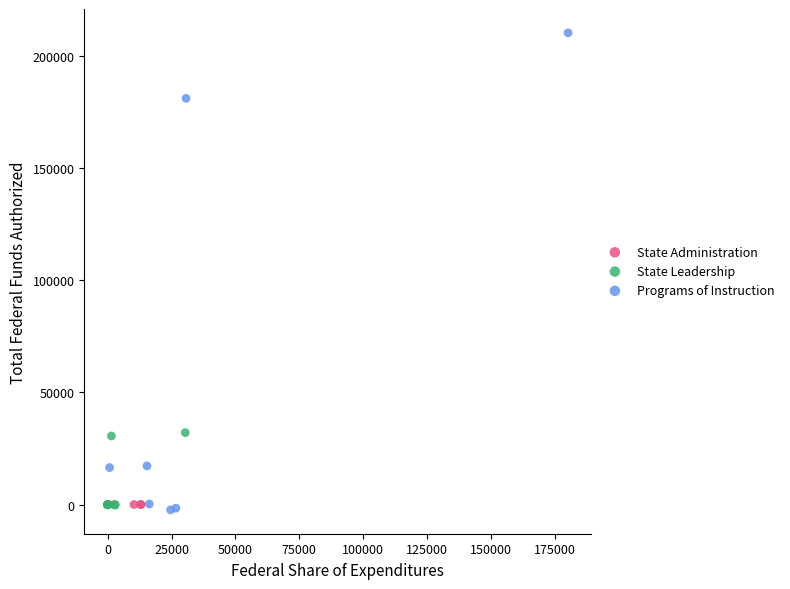

Which series reaches the maximum Y coordinate?

Programs of Instruction